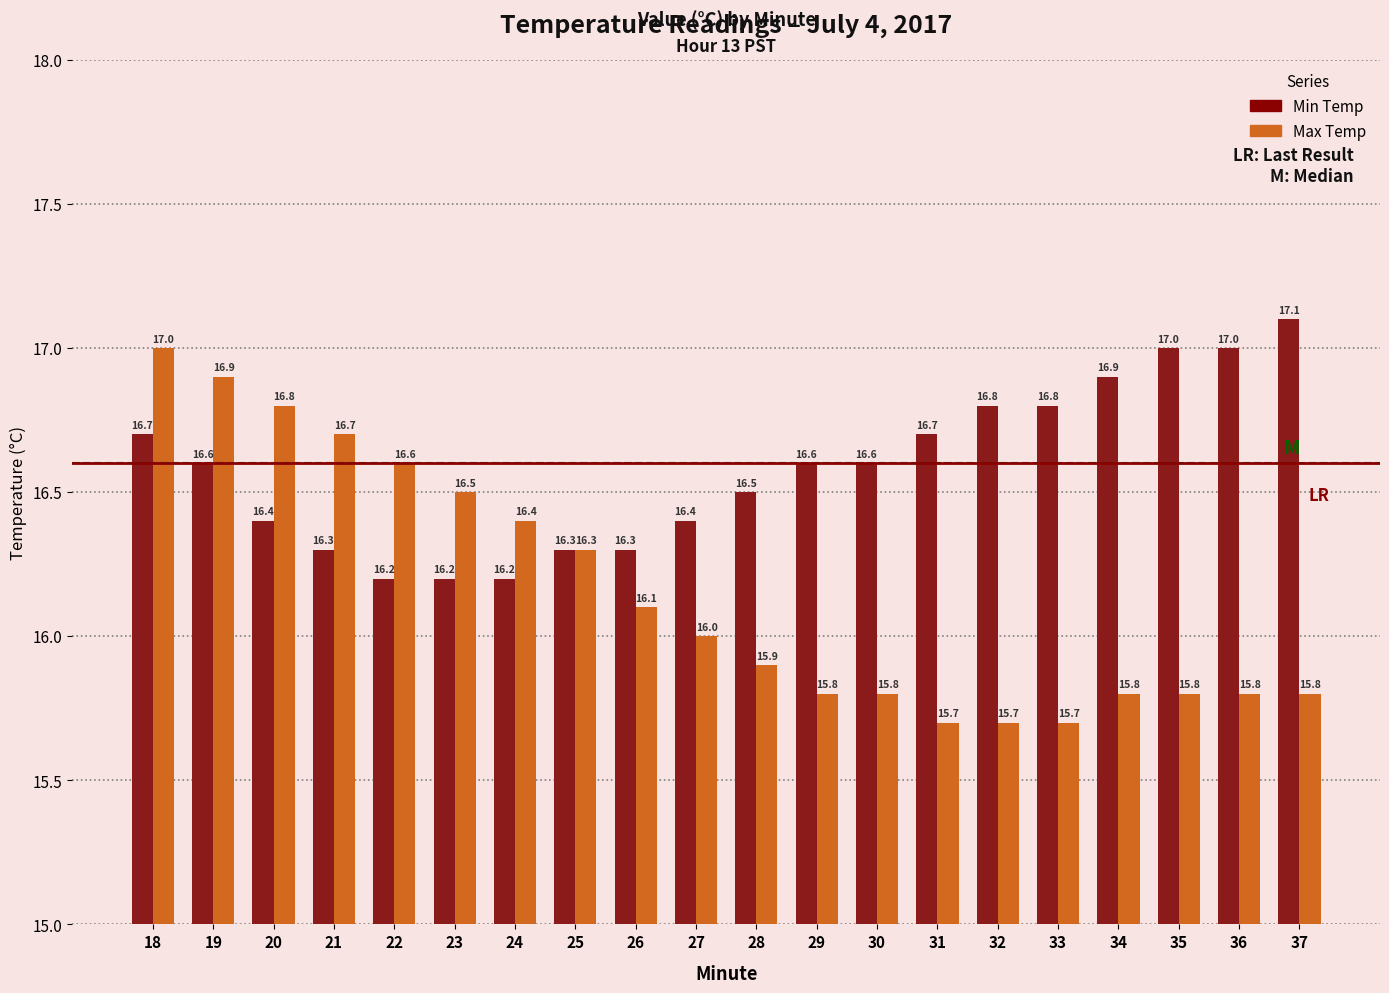

What is the lowest value of the Min Temp series?

16.2